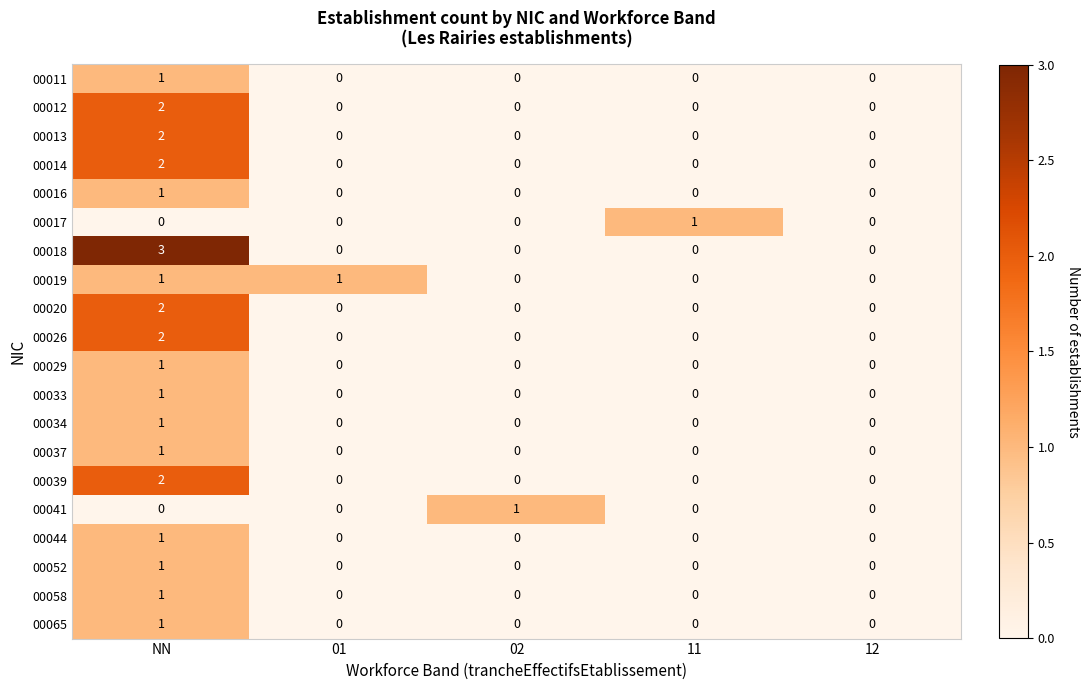

The value of 00041 at NN is -1. True or false?

False